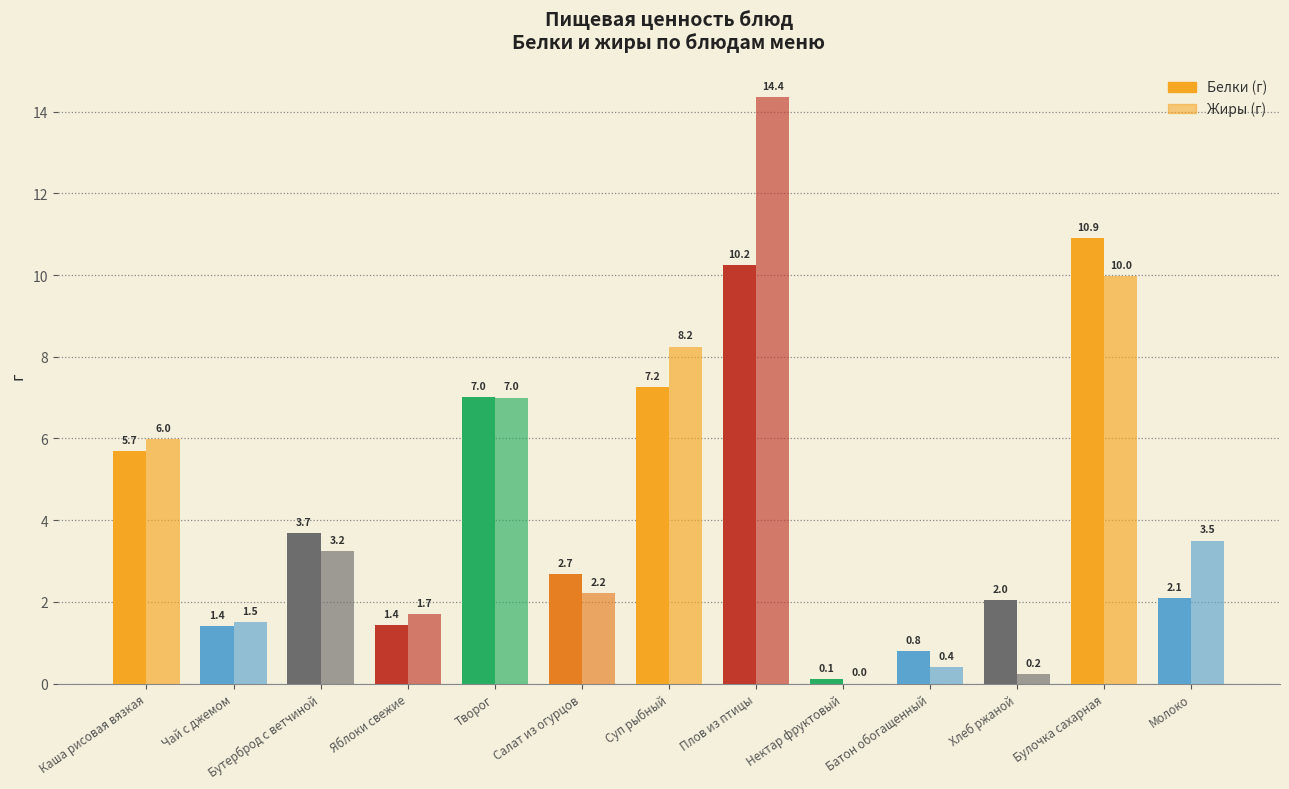

Count the number of categories in the chart.

13